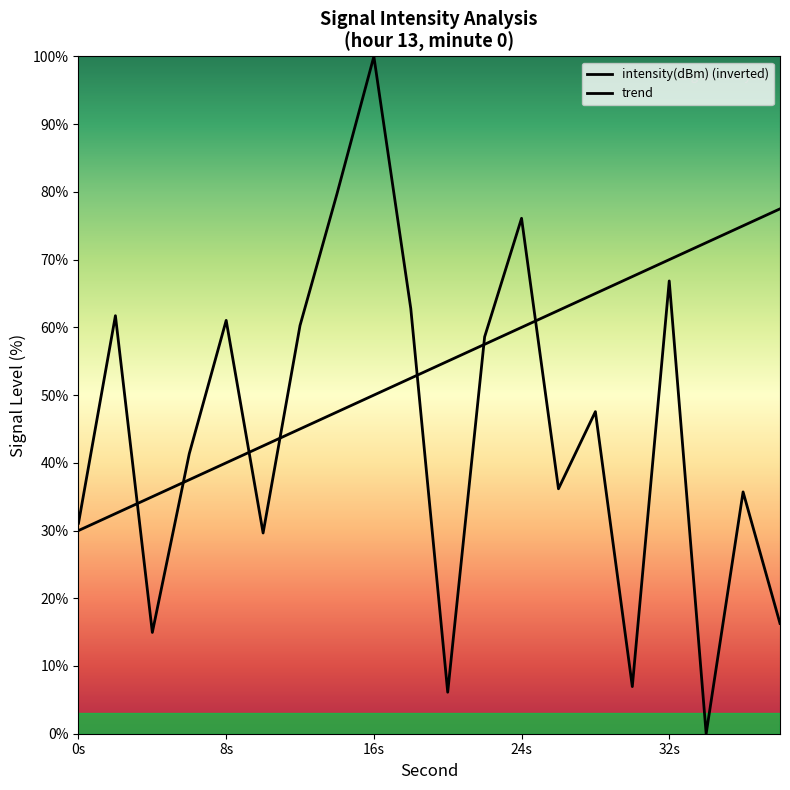

Does the chart display data point markers on the line(s)?

No